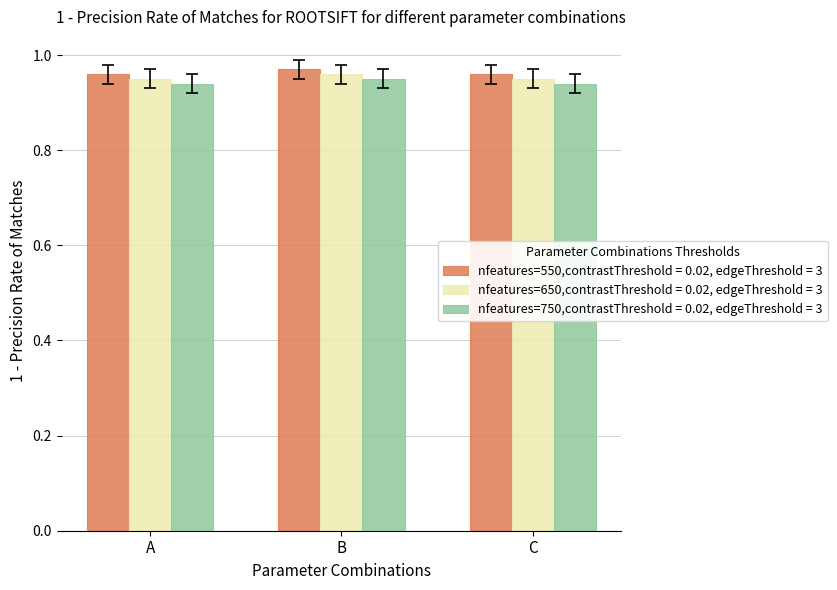

Count the nfeatures=750,contrastThreshold = 0.02, edgeThreshold = 3 values in the range 0 to 1.

3